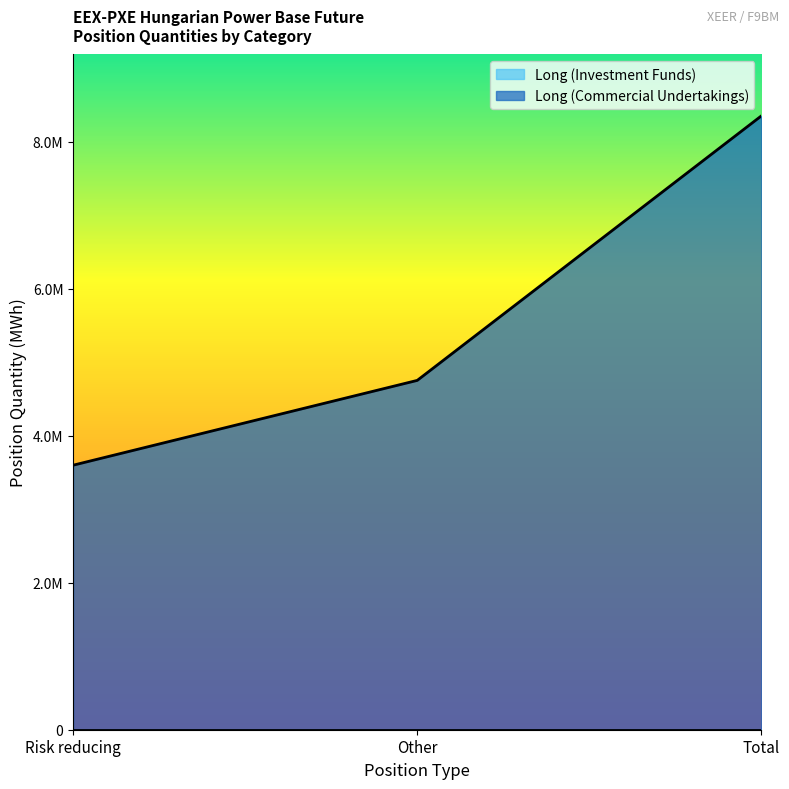

What is the change in value from Risk reducing to Other?

+1153576